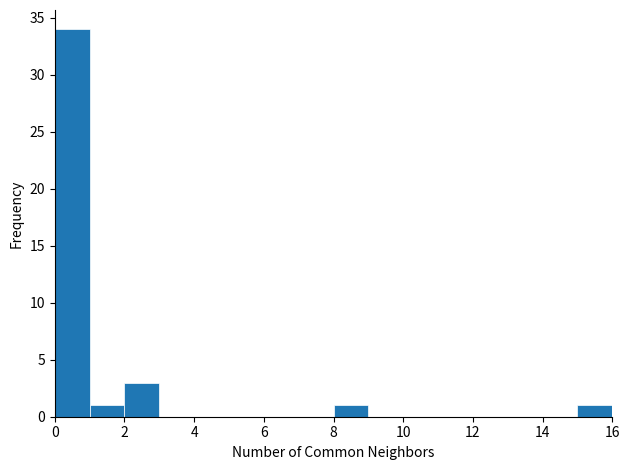

Which range on the x-axis has the tallest bar?

0 to 1